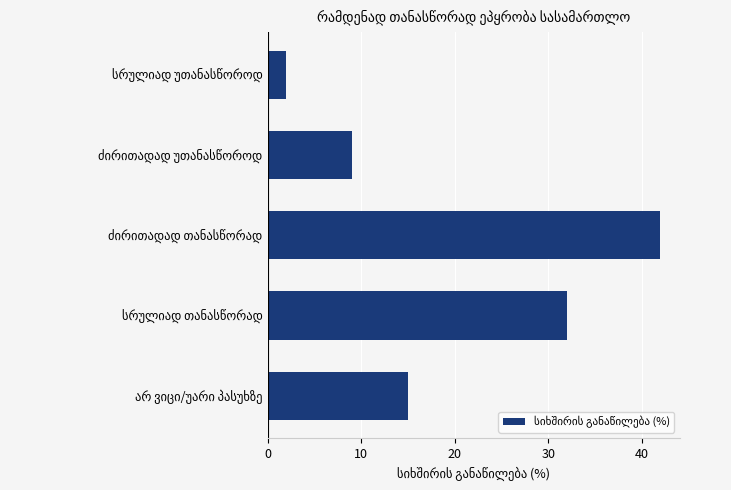

What is the value of the 5th bar from the top?

15